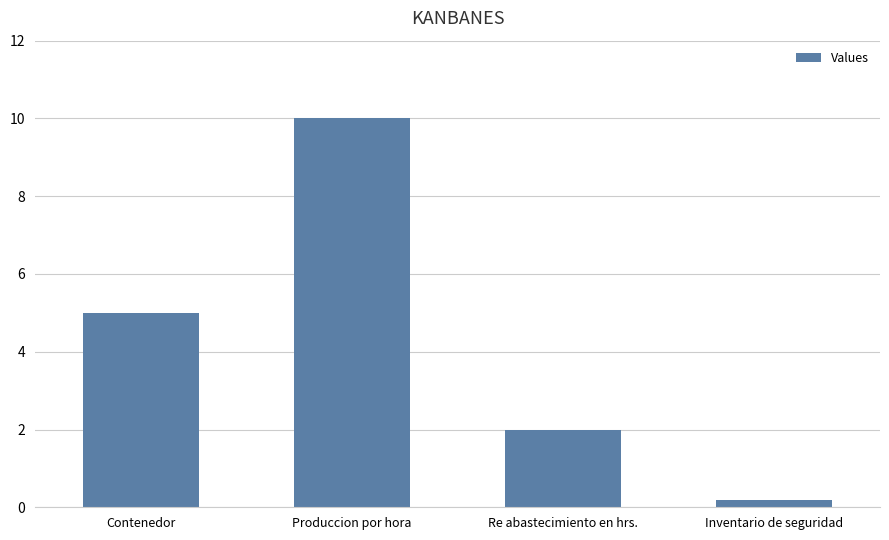

What is the value of the 3rd bar from the left?

2.0